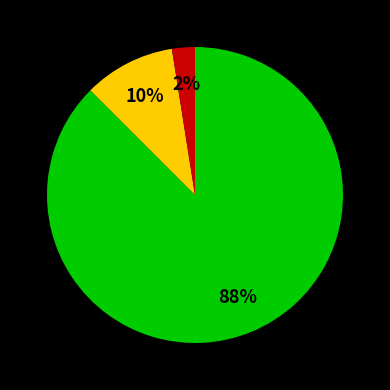

Is there a majority slice in this chart?

Yes